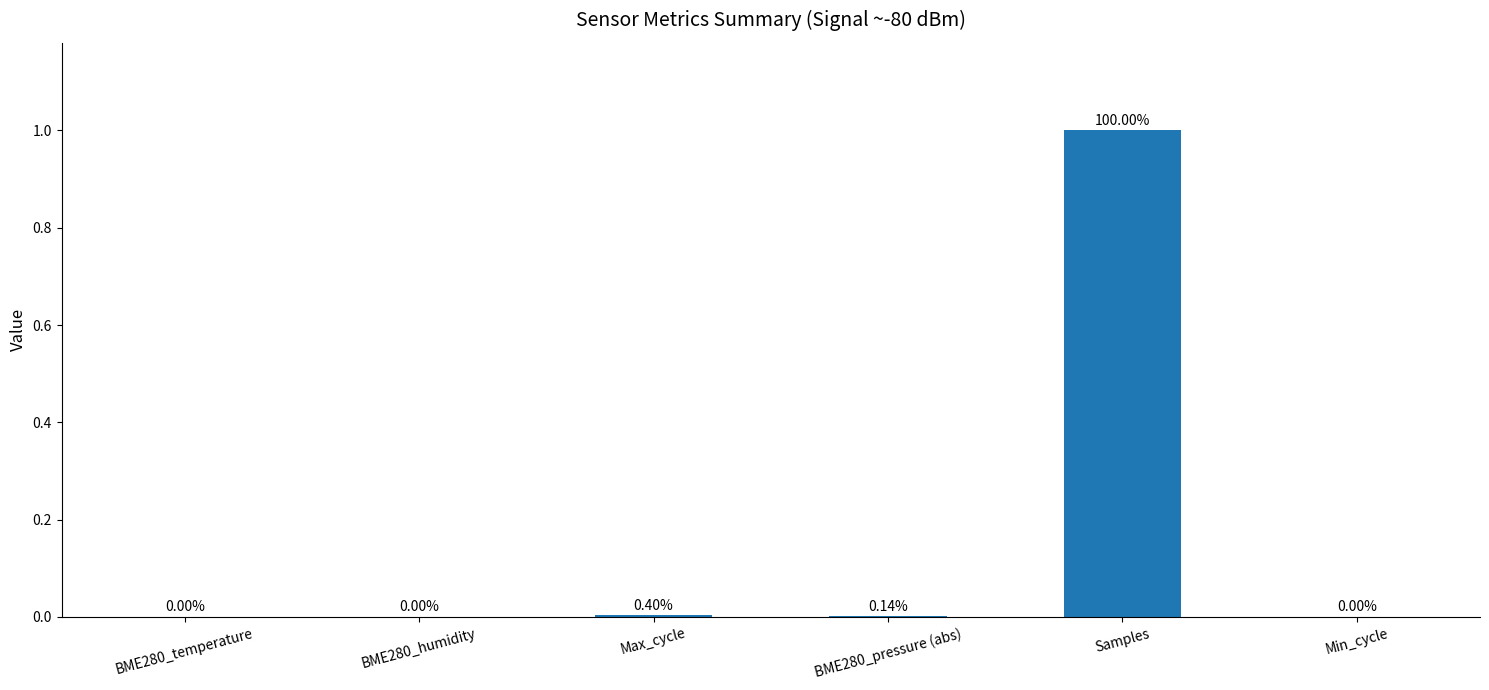

Between Samples and Max_cycle, which is larger?

Samples